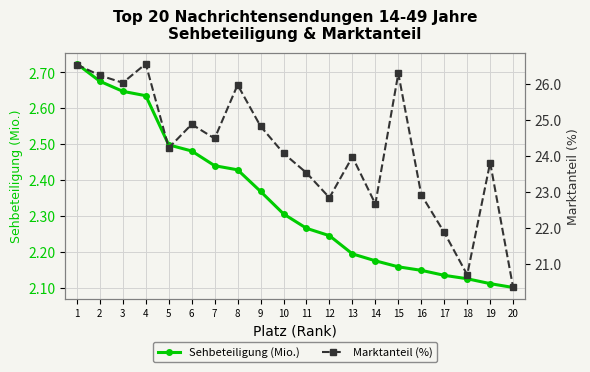

How many interior local valleys does the Marktanteil (%) series have?

6